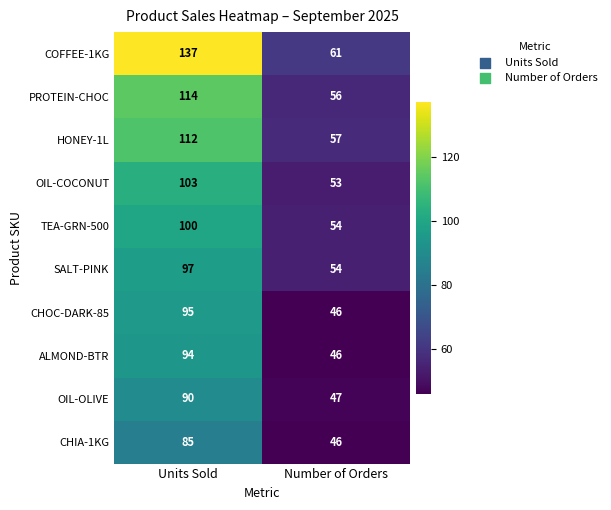

Reading left to right, list all the values displayed in this chart.

COFFEE-1KG: 137	61
PROTEIN-CHOC: 114	56
HONEY-1L: 112	57
OIL-COCONUT: 103	53
TEA-GRN-500: 100	54
SALT-PINK: 97	54
CHOC-DARK-85: 95	46
ALMOND-BTR: 94	46
OIL-OLIVE: 90	47
CHIA-1KG: 85	46